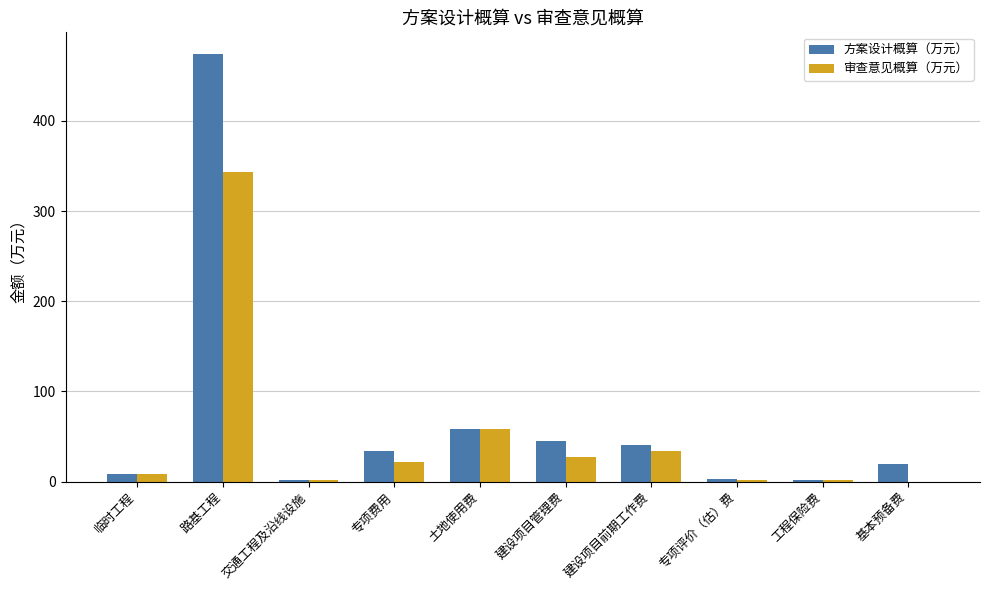

The value of 方案设计概算（万元） at 工程保险费 is 2.1. True or false?

True